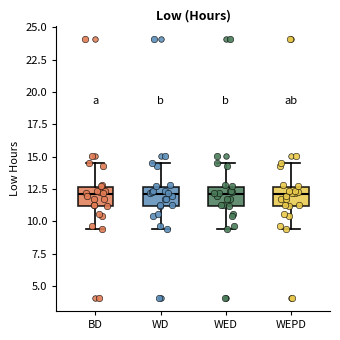

Where is the lower edge of the box for BD on the y-axis? The values are not printed on the chart, so give them approximately, as read against the axis.

11.0